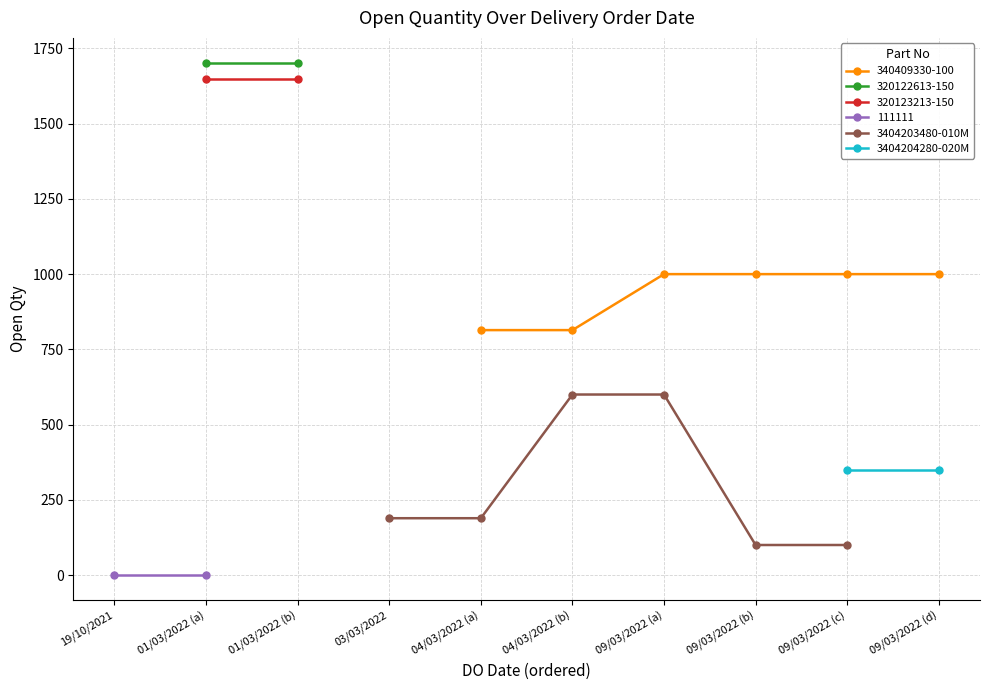

What is the lowest value of the 340409330-100 series?

814